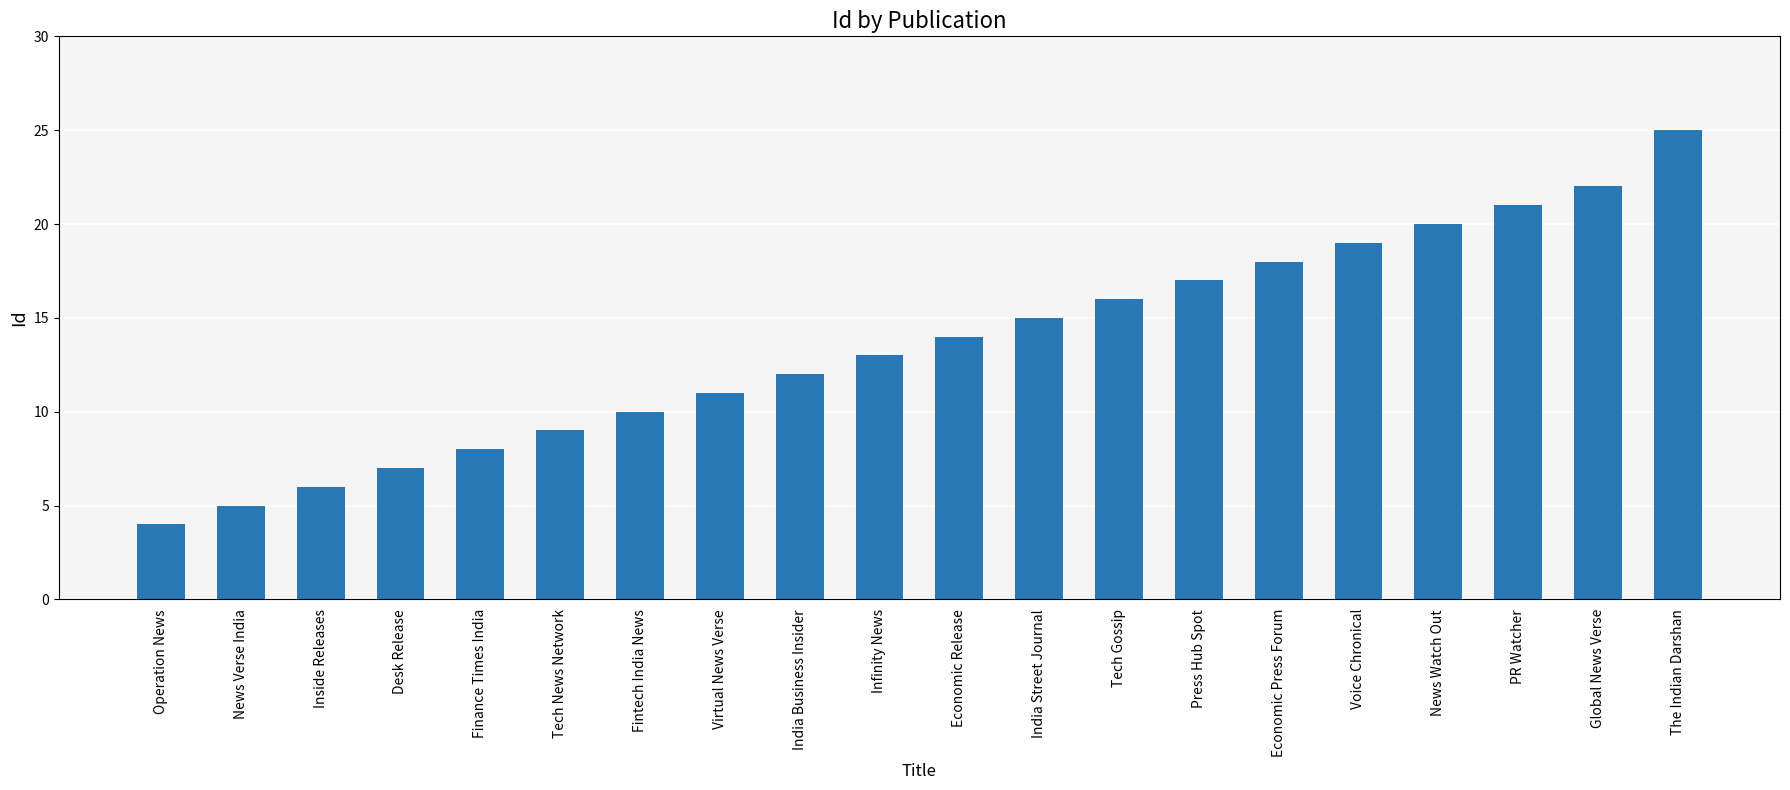

The value at Finance Times India is 8. True or false?

True